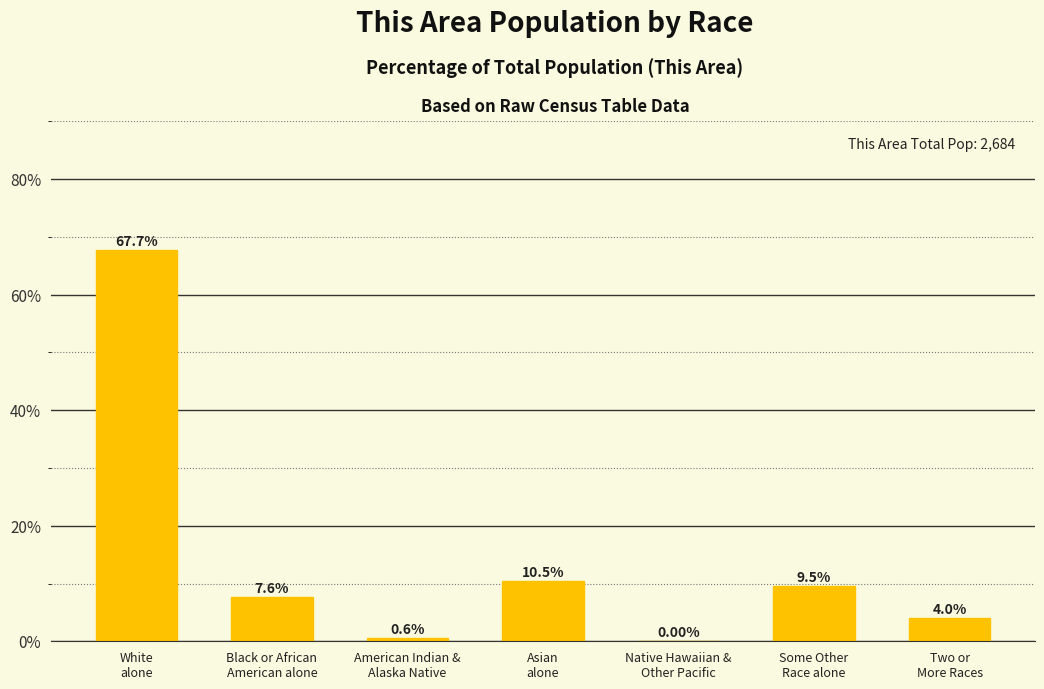

What is the difference between the values at Some Other
Race alone and Two or
More Races?

5.5